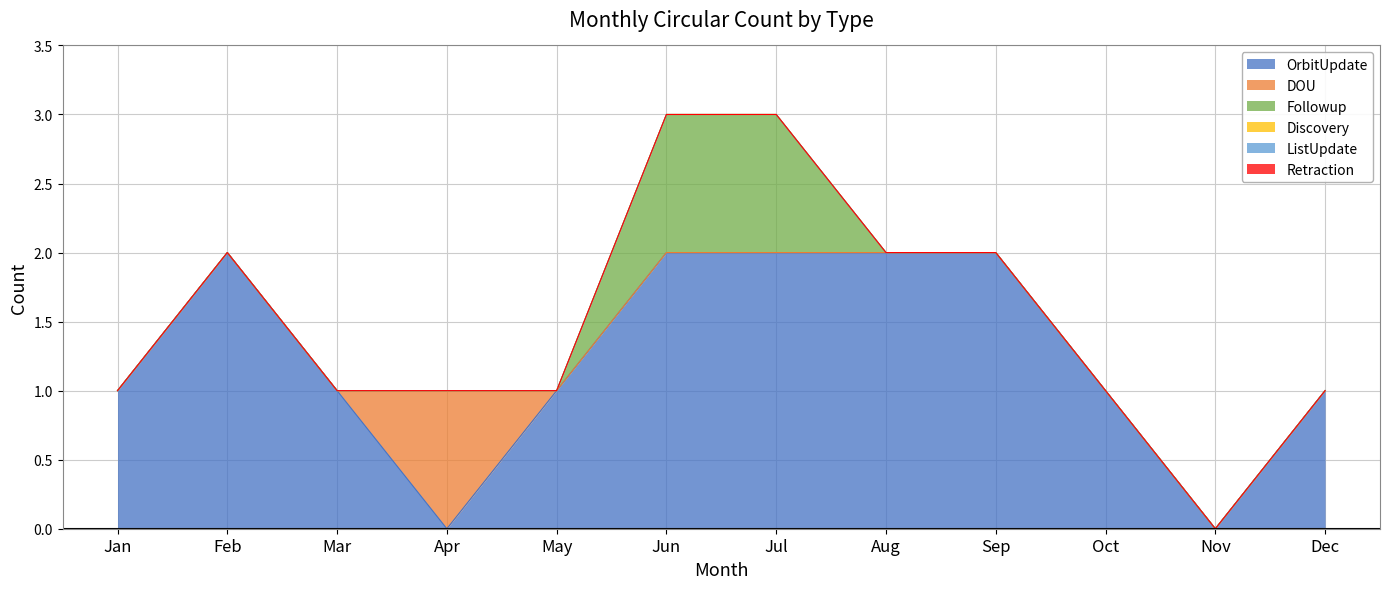

Which category has the highest value across all series?

Feb